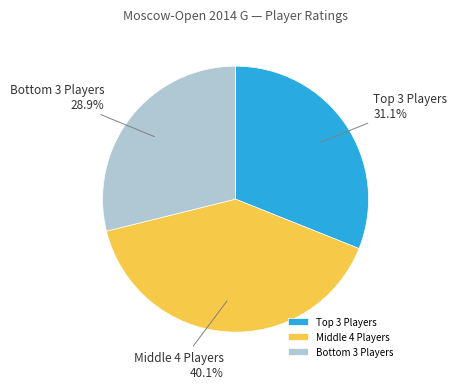

Rank the categories by value from highest to lowest.

Middle 4 Players, Top 3 Players, Bottom 3 Players